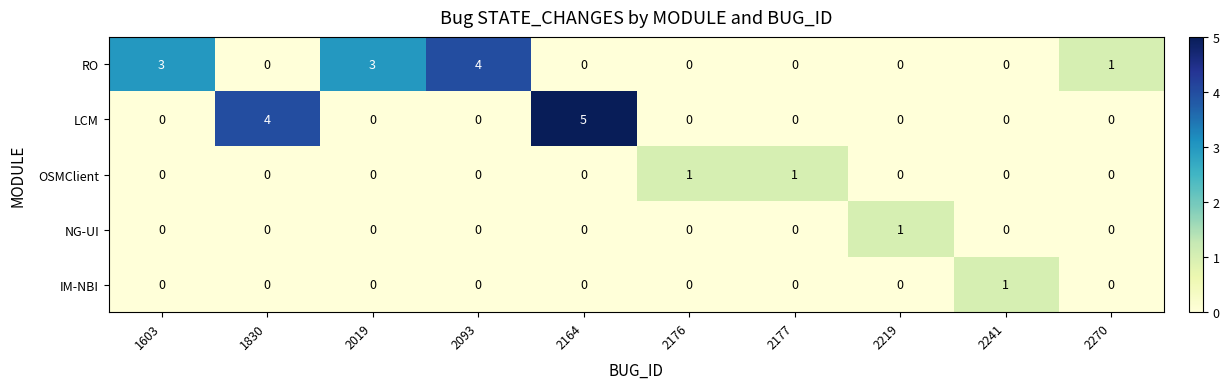

At which label does LCM reach its peak?

2164